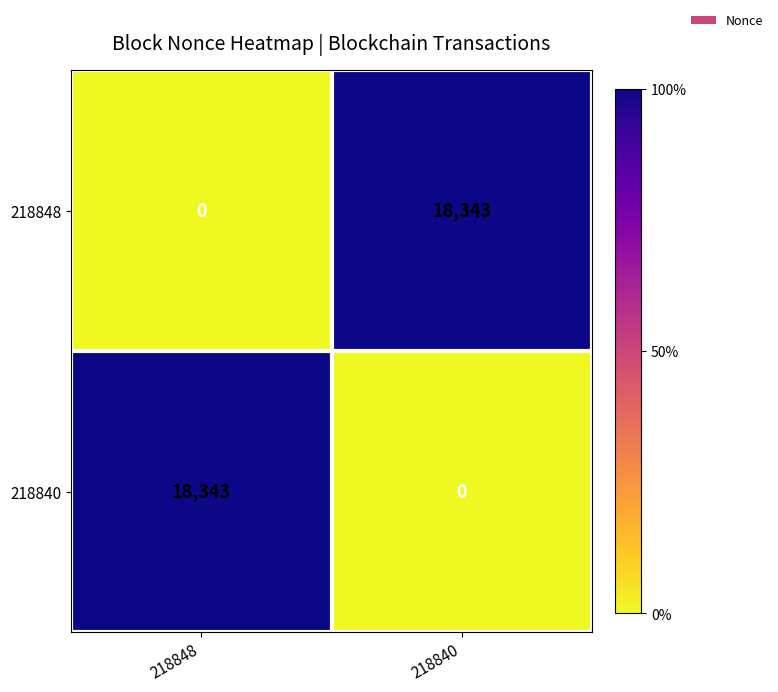

Is it true that 218840 equals 6465 at 218840?

False